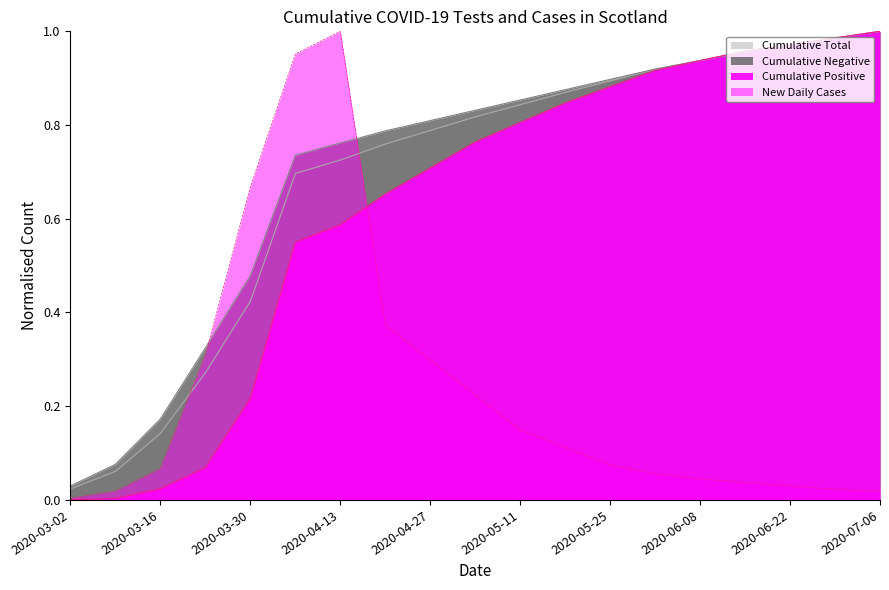

Which has a higher value, 2020-06-01 or 2020-03-30?

2020-06-01